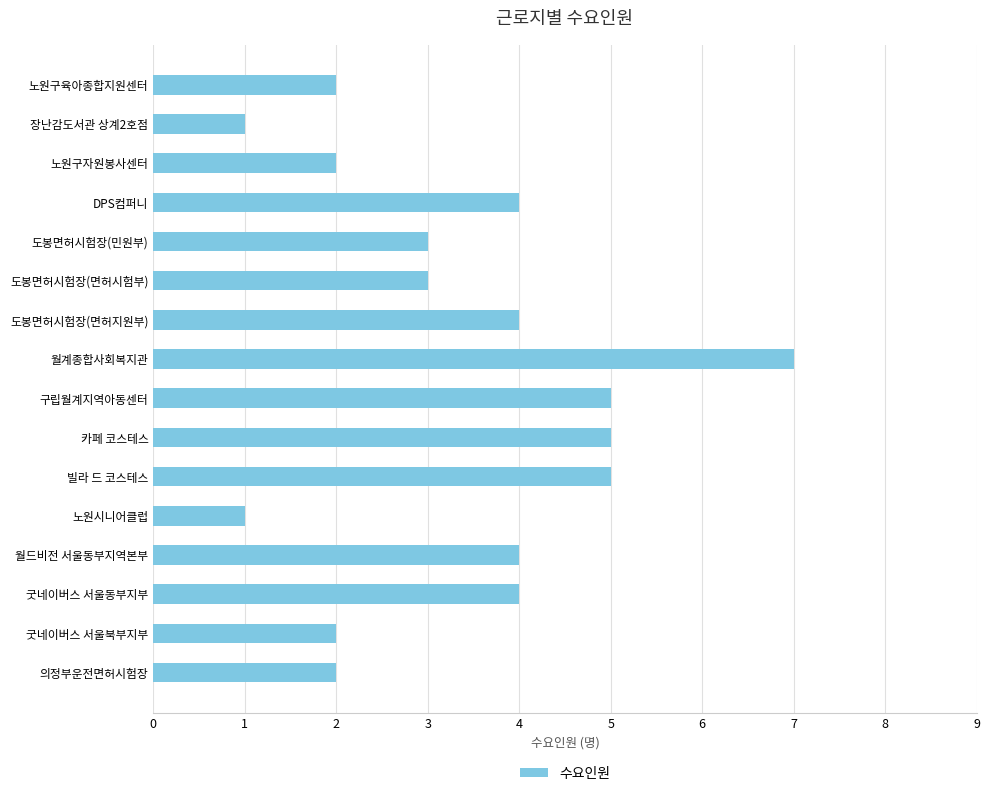

What is the maximum value shown in the chart?

7